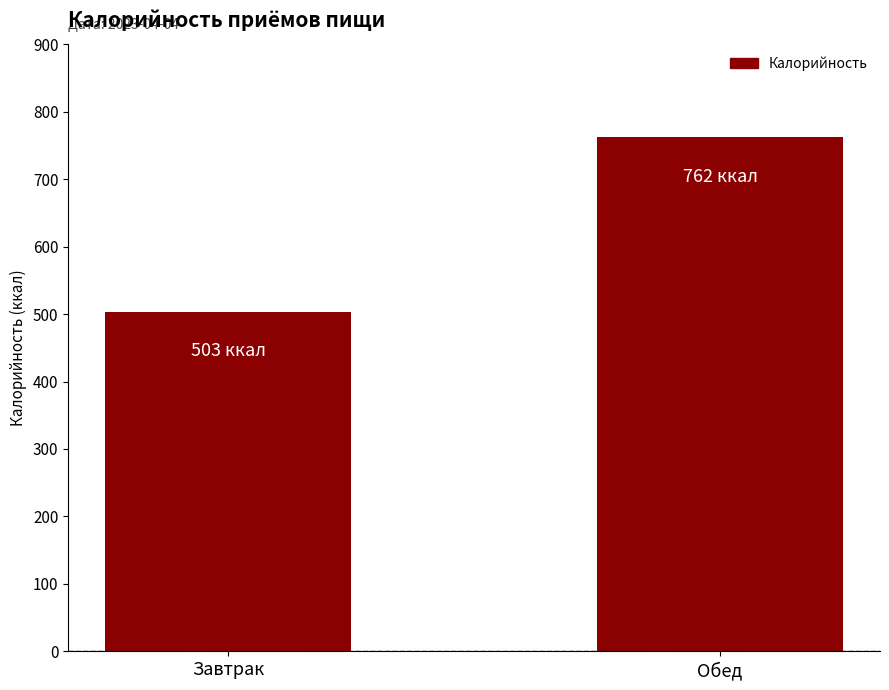

The value at Завтрак is 711. True or false?

False